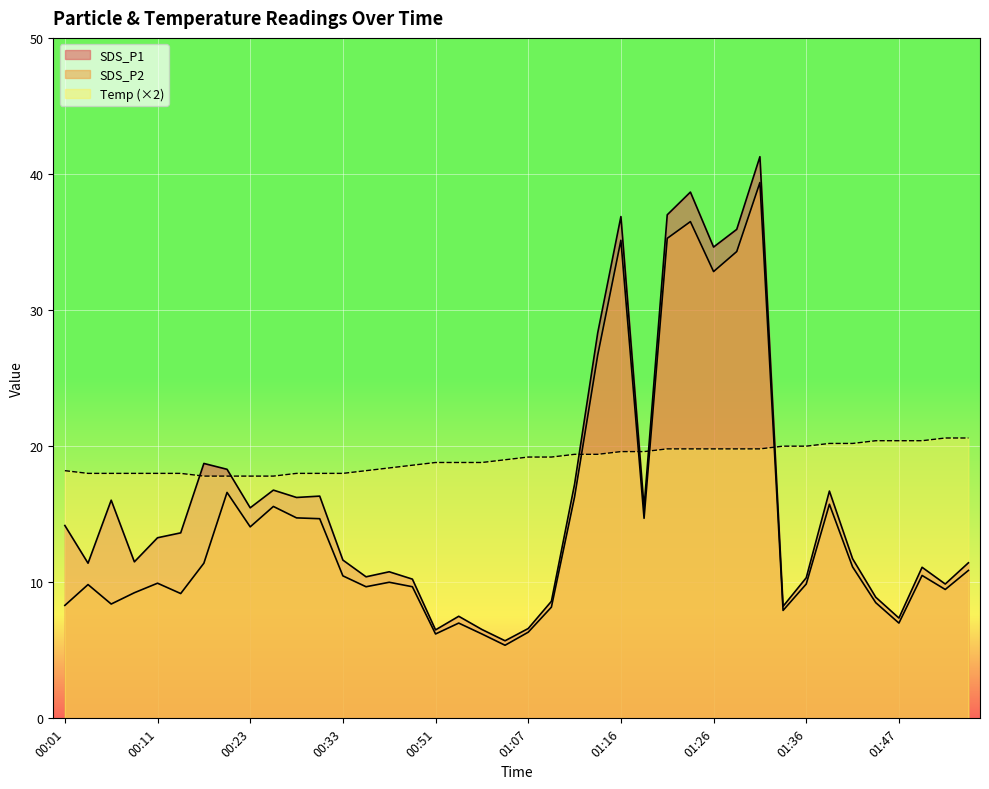

At which label is SDS_P2 closest to 22?

01:14